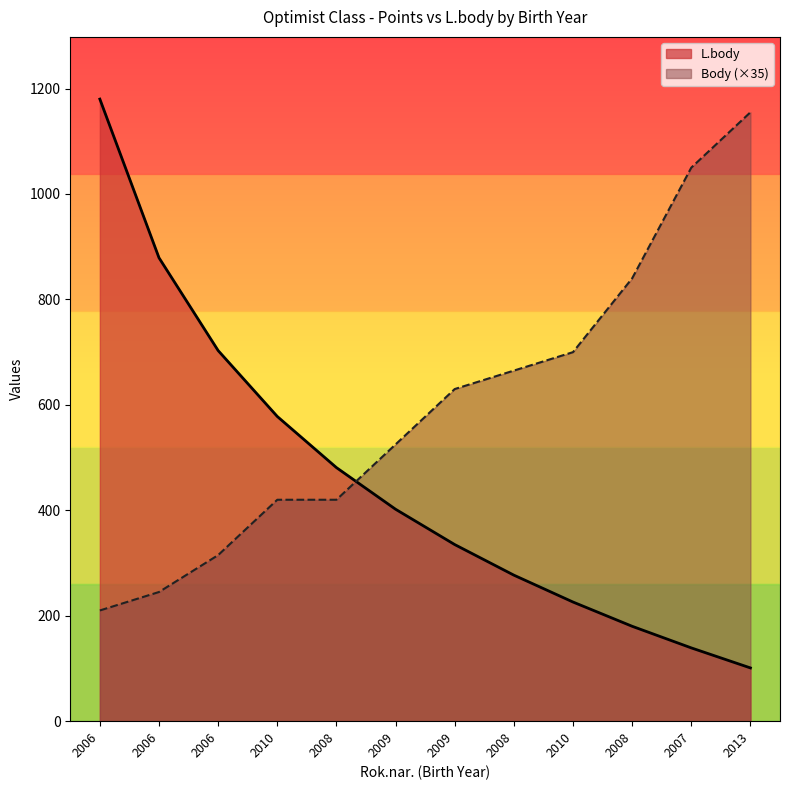

Which series has the largest range (max minus min)?

L.body